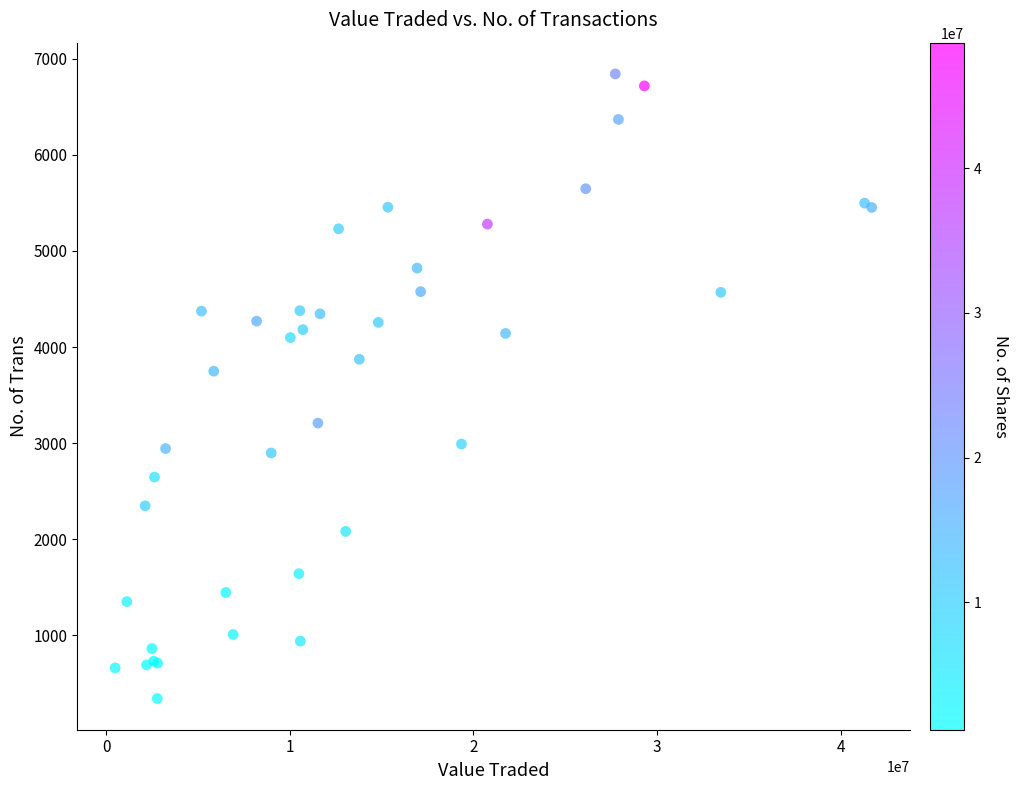

What Y value in the scatter plot is closest to 3593?

3749